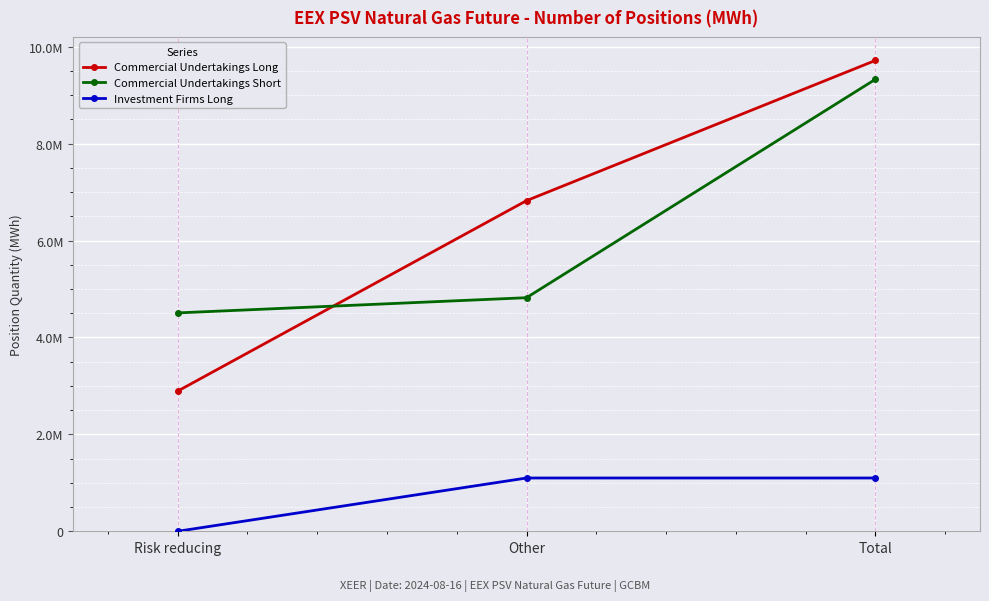

What are all the series names shown in the legend?

Commercial Undertakings Long, Commercial Undertakings Short, Investment Firms Long